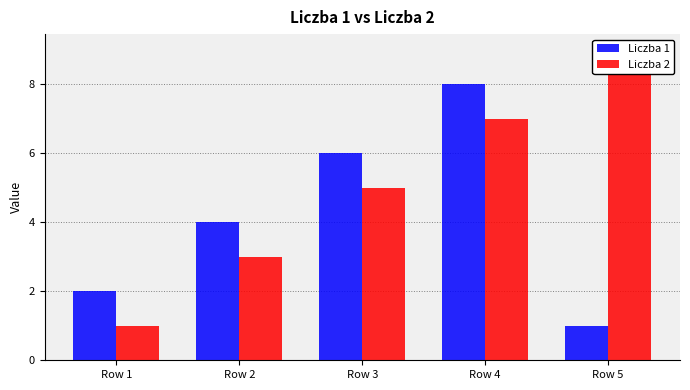

At which category is the sum across all series the highest?

Row 4